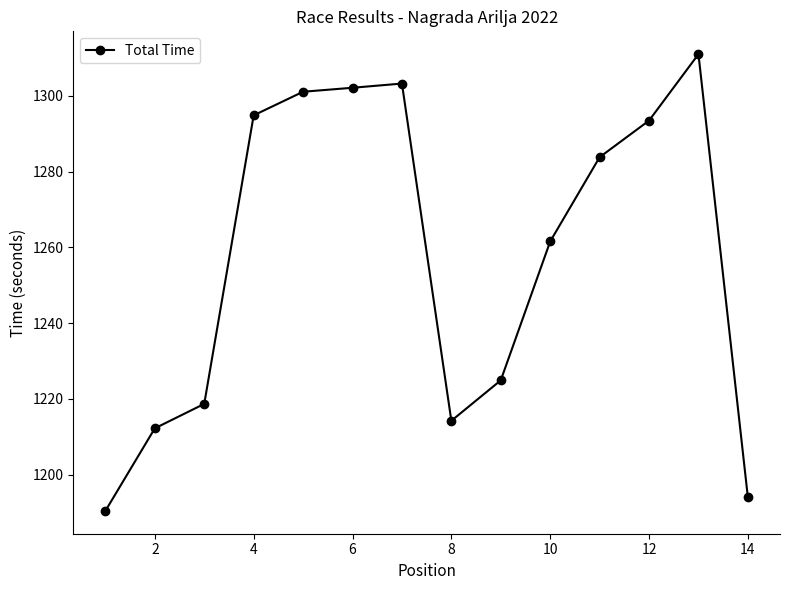

What is the value of the 13th point from the left?

1311.0